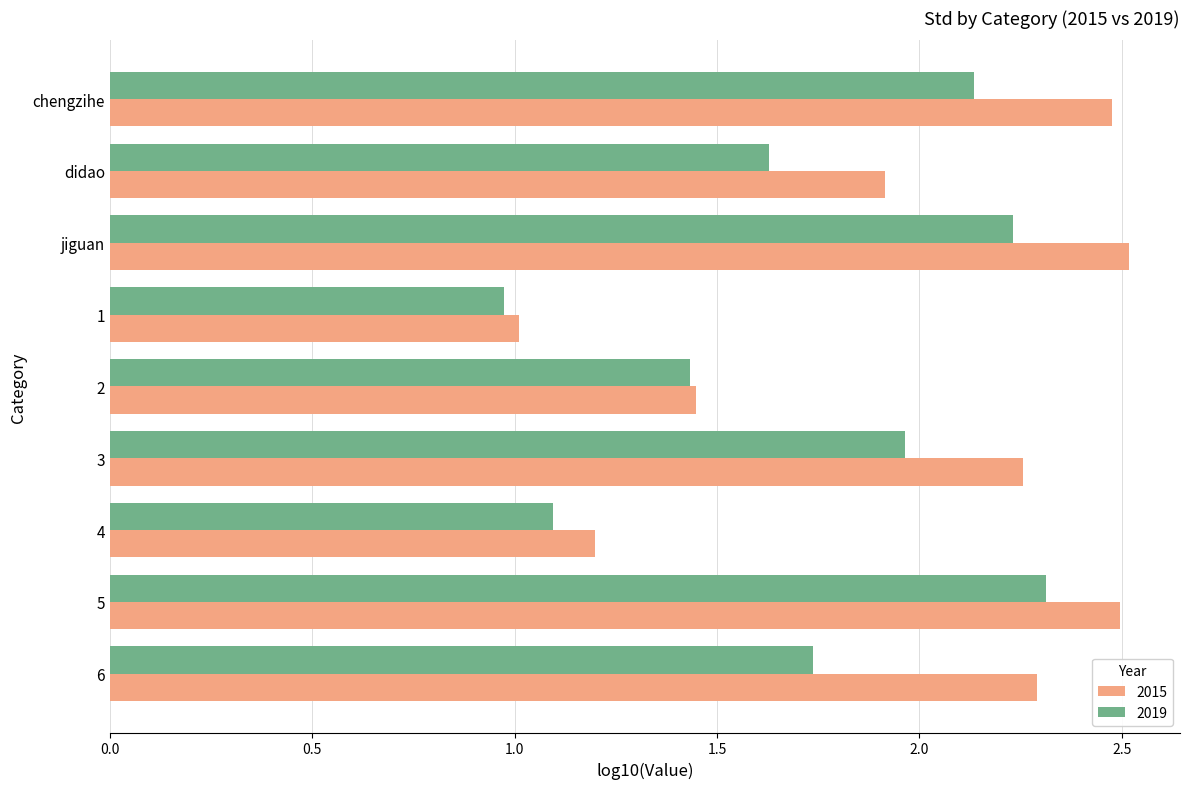

Between chengzihe and 2, which series saw the biggest shift?

2015